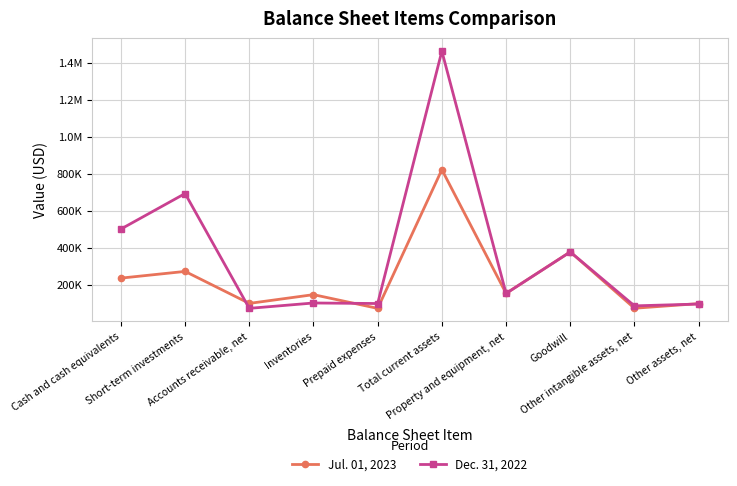

Does the chart have visible grid lines?

Yes